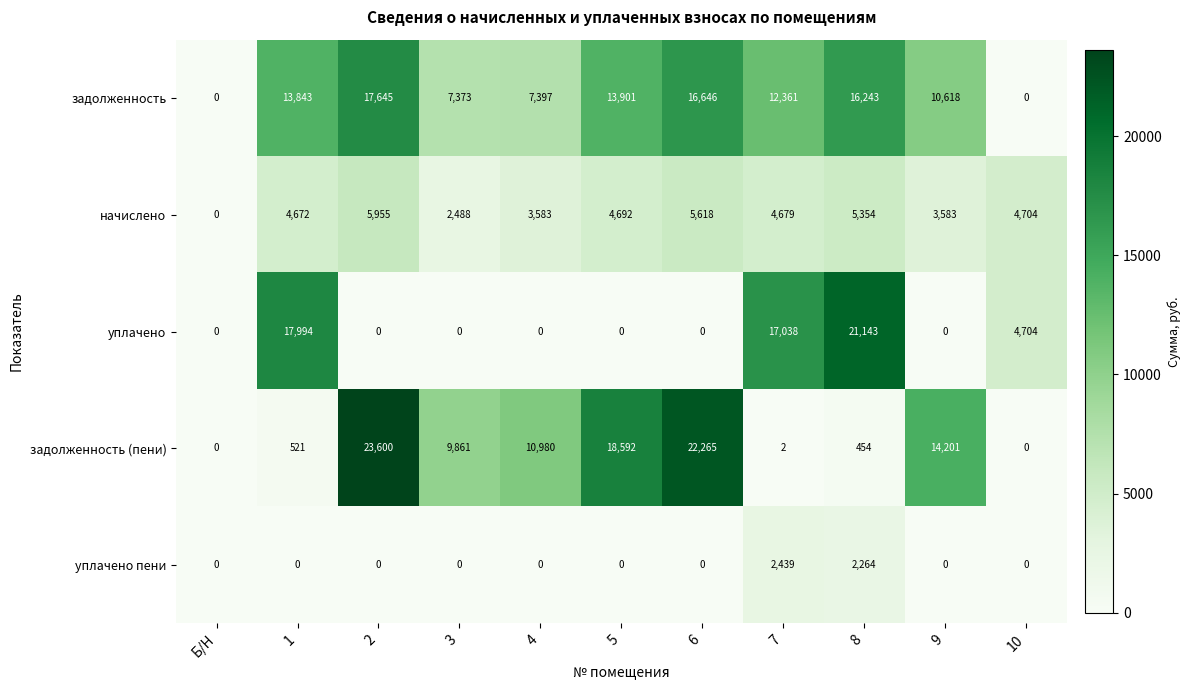

The value of задолженность (пени) at 6 is 37542. True or false?

False